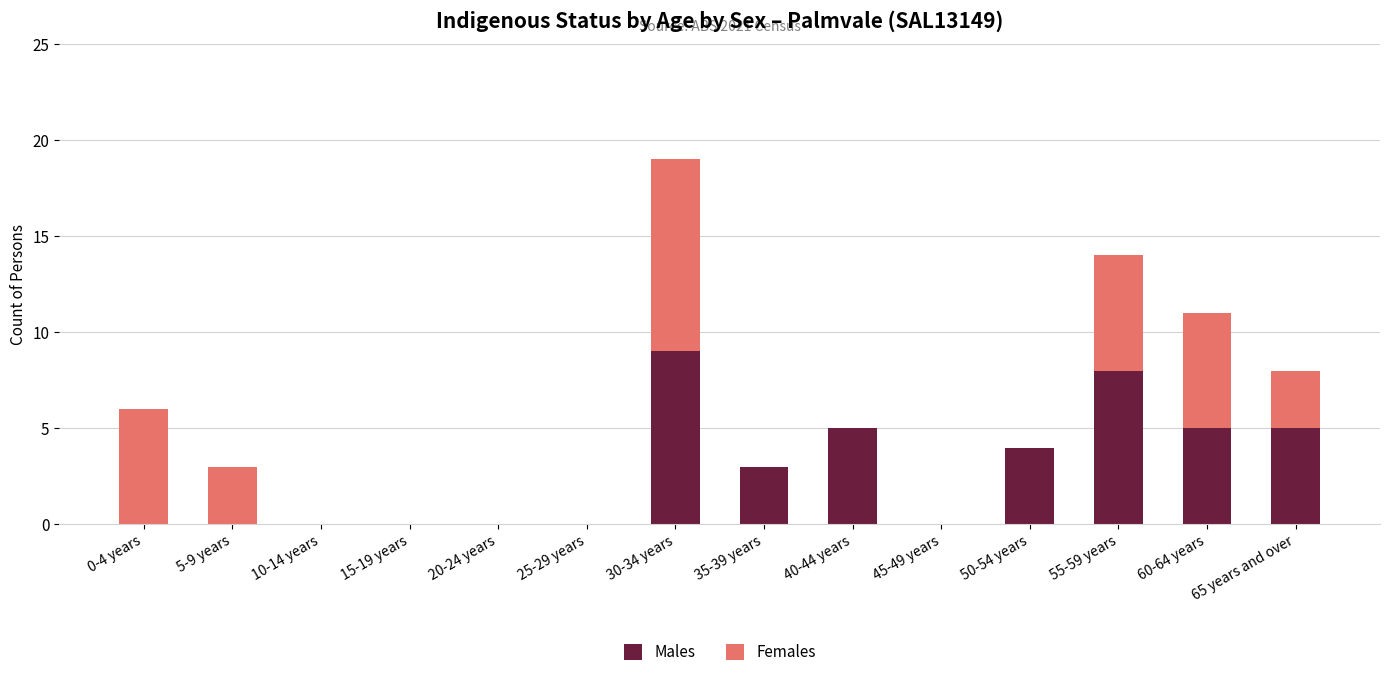

What is the sum of all Males values?

39